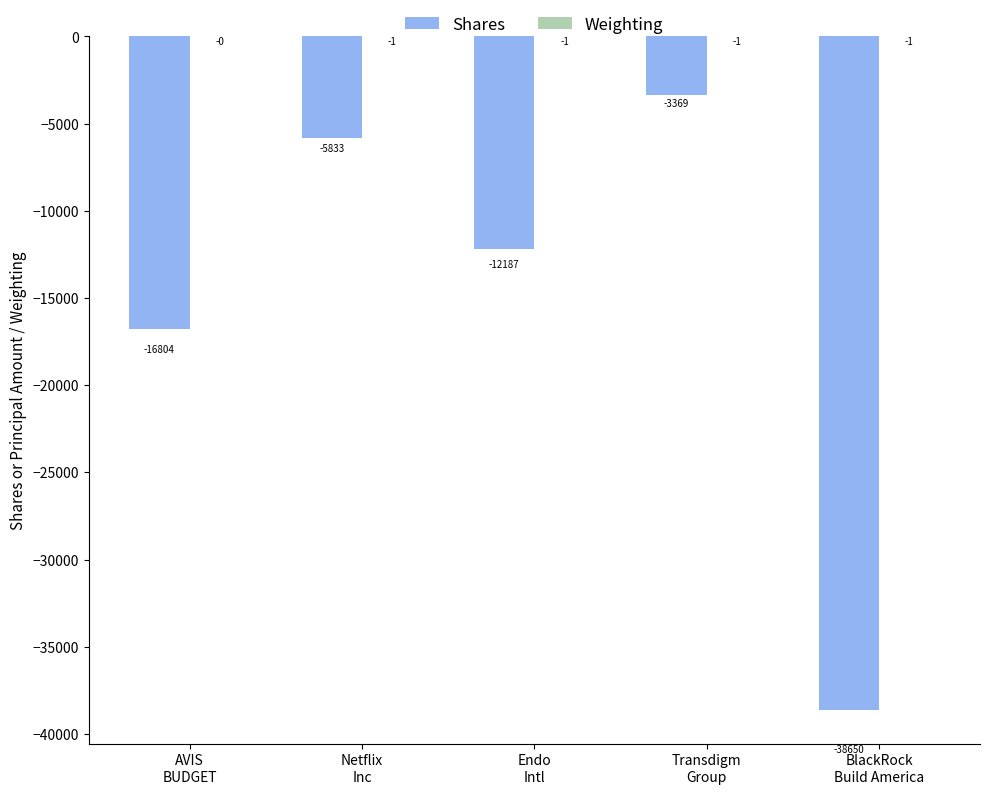

What is the maximum value for Shares?

-3369.0